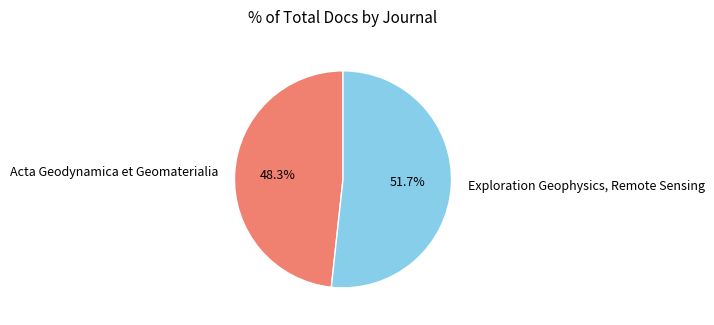

Approximately how many times larger is the value at Exploration Geophysics, Remote Sensing compared to Acta Geodynamica et Geomaterialia?

1.1